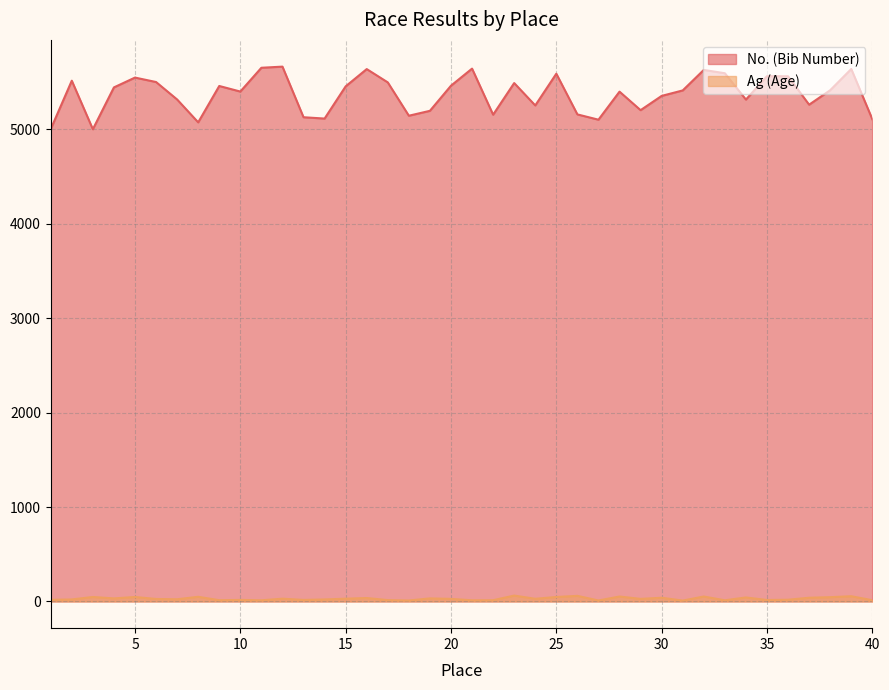

At how many categories does at least one series exceed 2013?

40